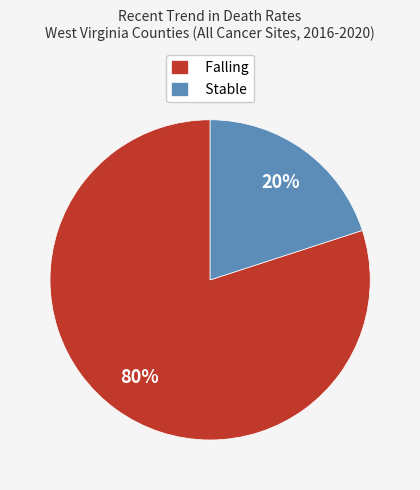

Which category accounts for the majority?

Falling